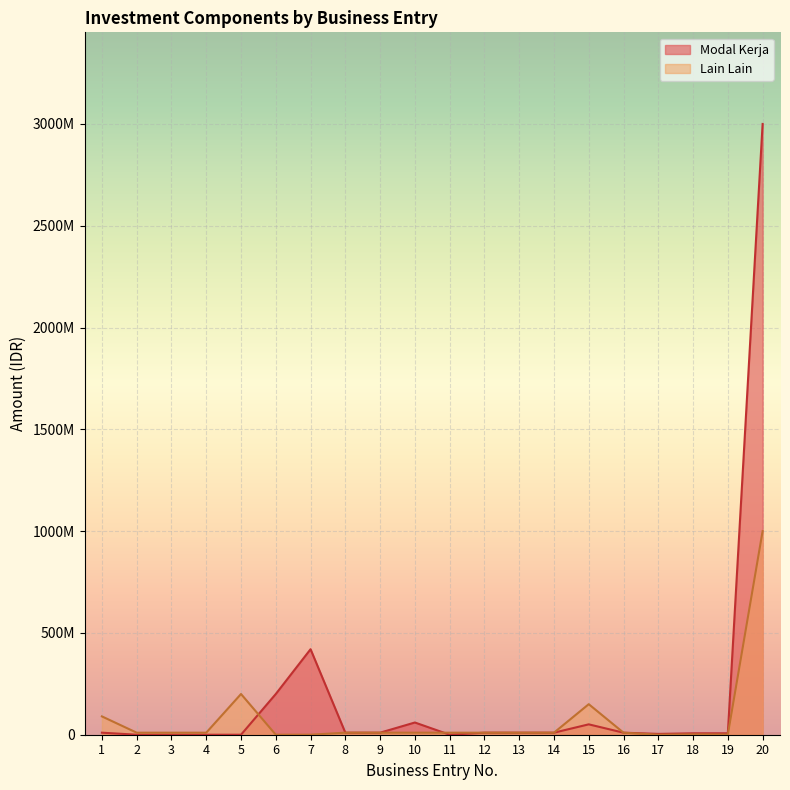

What are all the series names shown in the legend?

Modal Kerja, Lain Lain